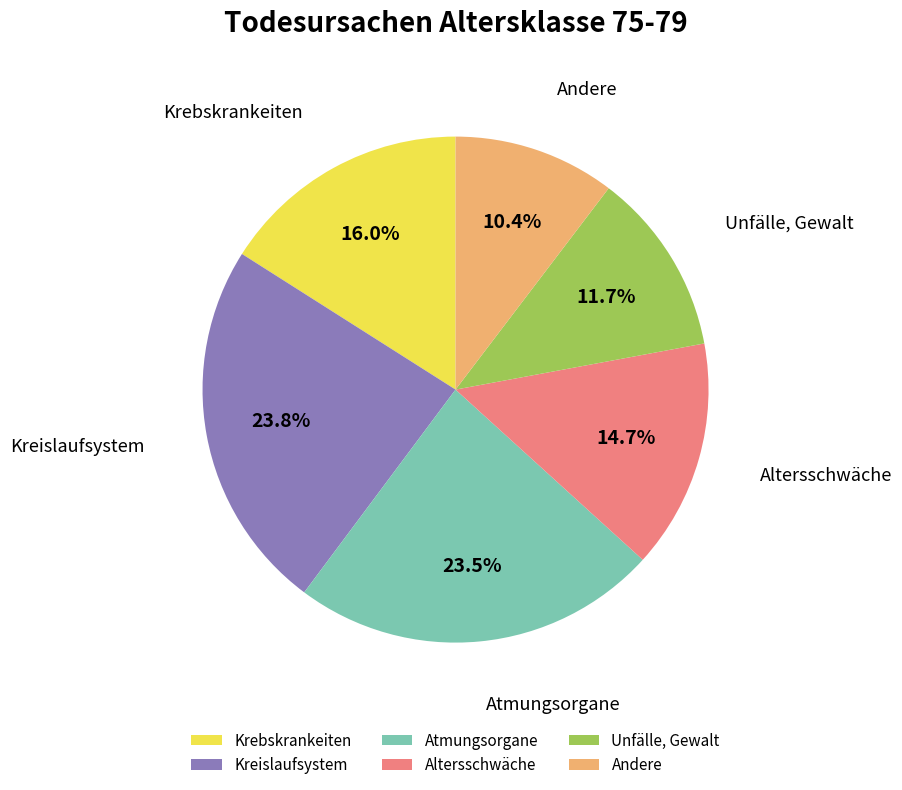

Rank the categories by value from highest to lowest.

Kreislaufsystem, Atmungsorgane, Krebskrankeiten, Altersschwäche, Unfälle, Gewalt, Andere